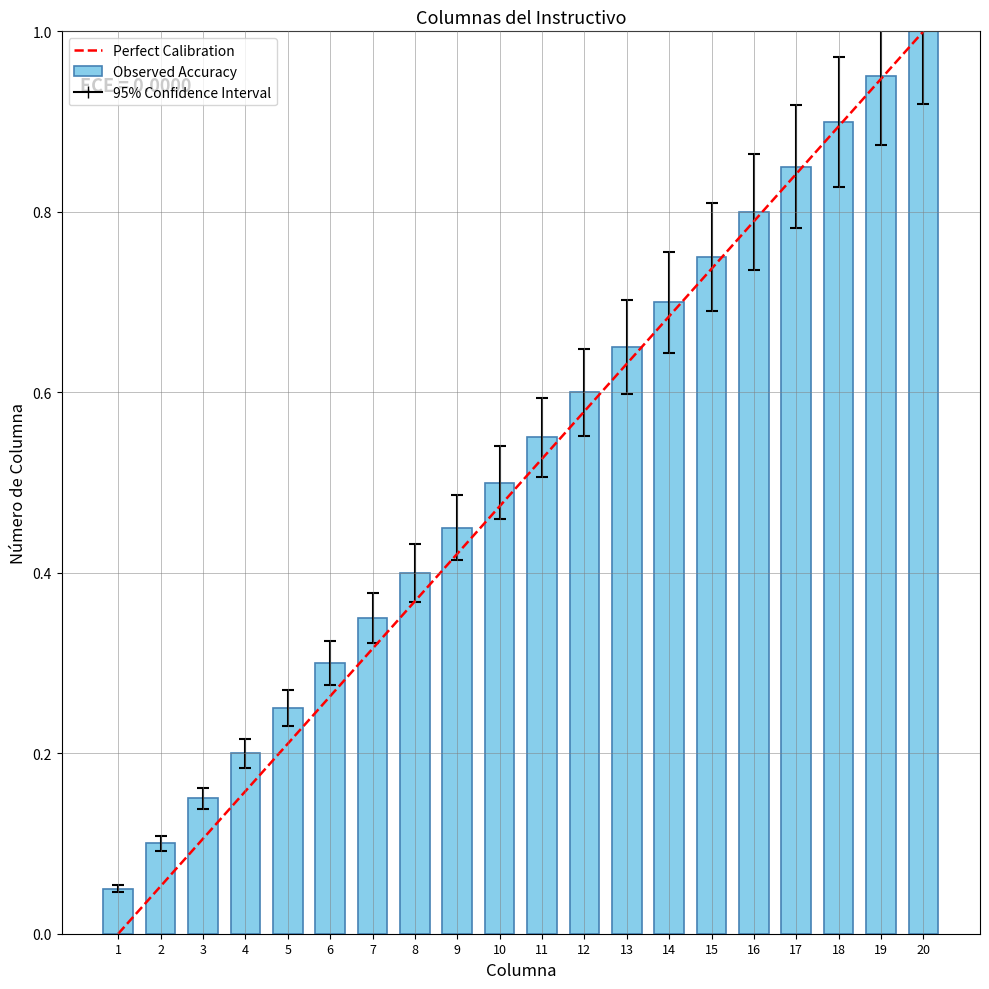

Does the chart contain stacked bars?

No